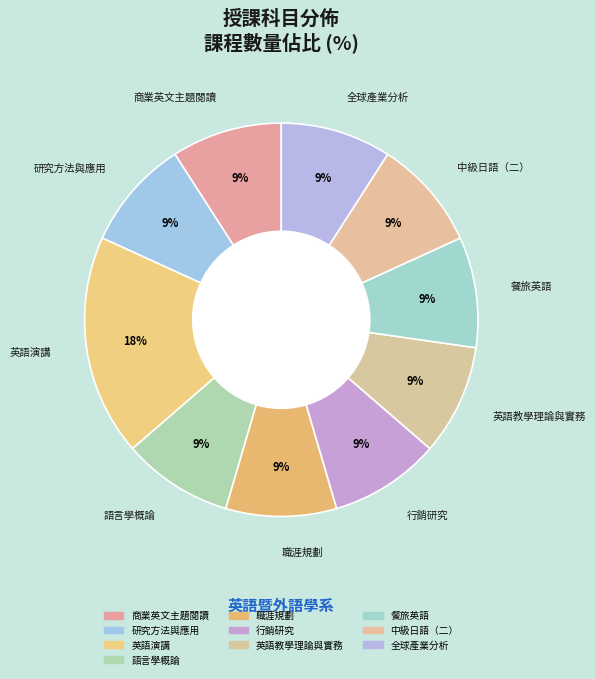

What portion of the pie excludes 英語教學理論與實務?

90.9%